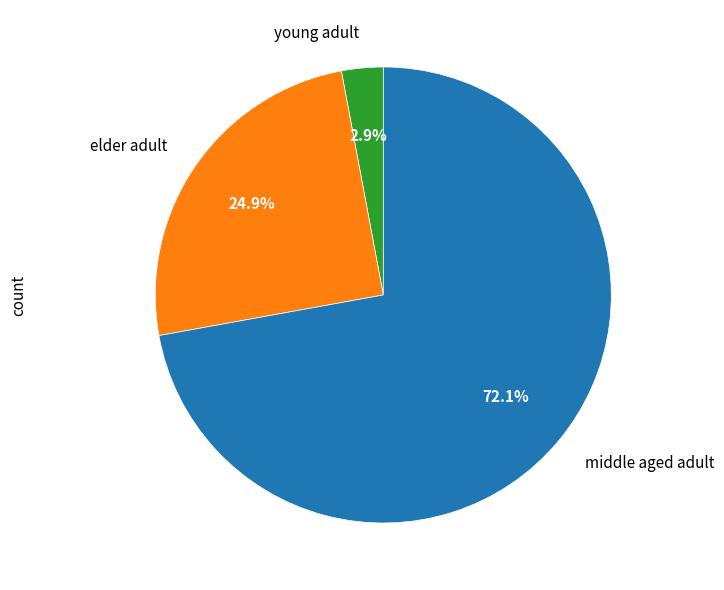

Between middle aged adult and young adult, which is larger?

middle aged adult